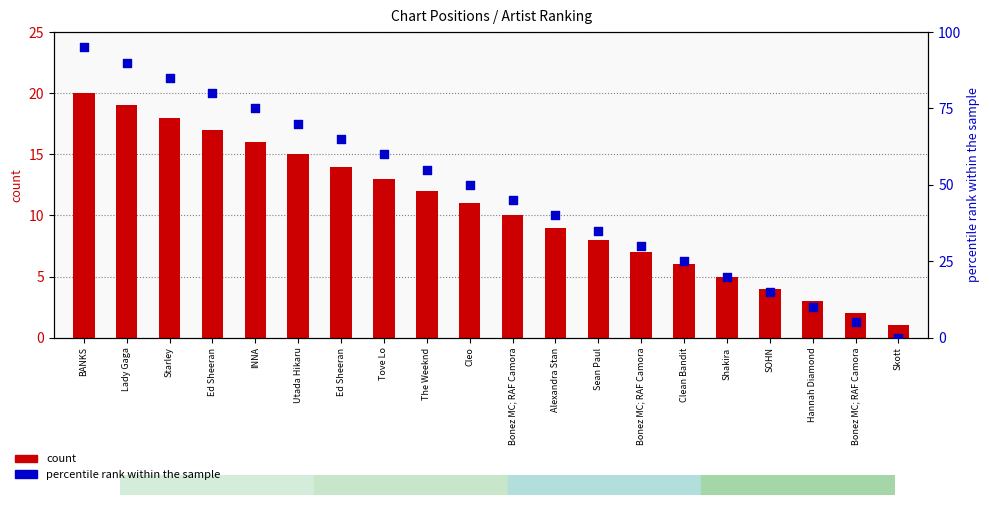

At which category is the sum across all series the highest?

BANKS